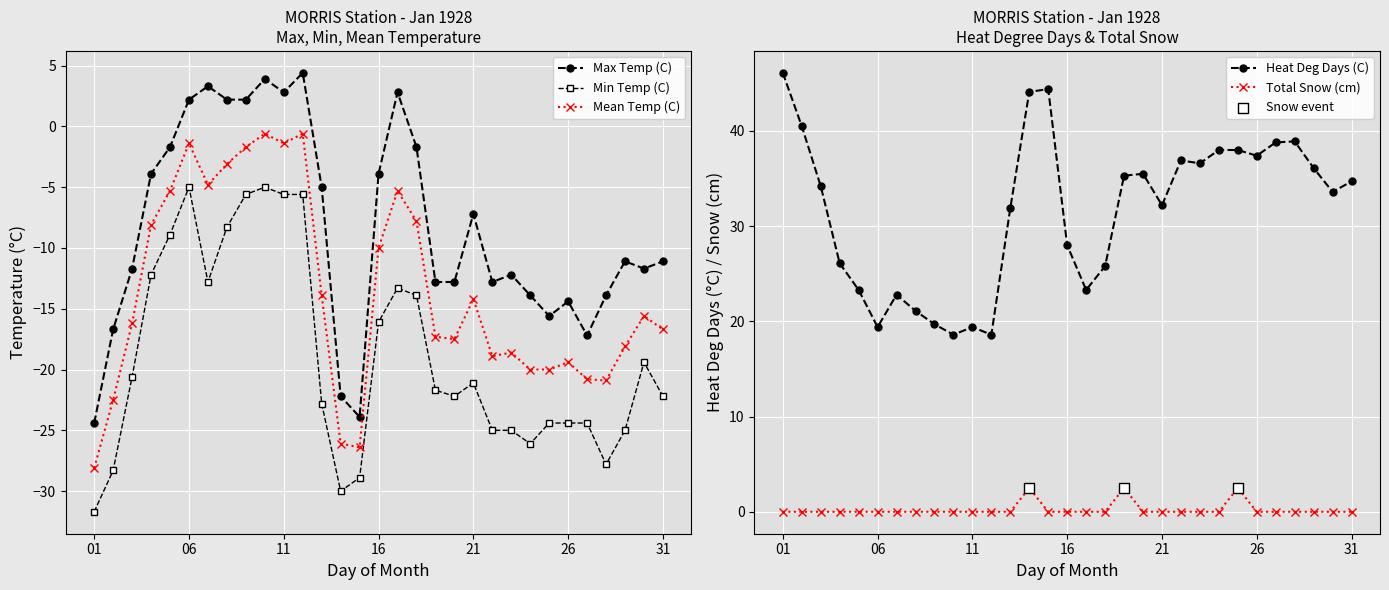

Is the value of Mean Temp (C) at 09 greater than the value of Min Temp (C) at 16?

Yes